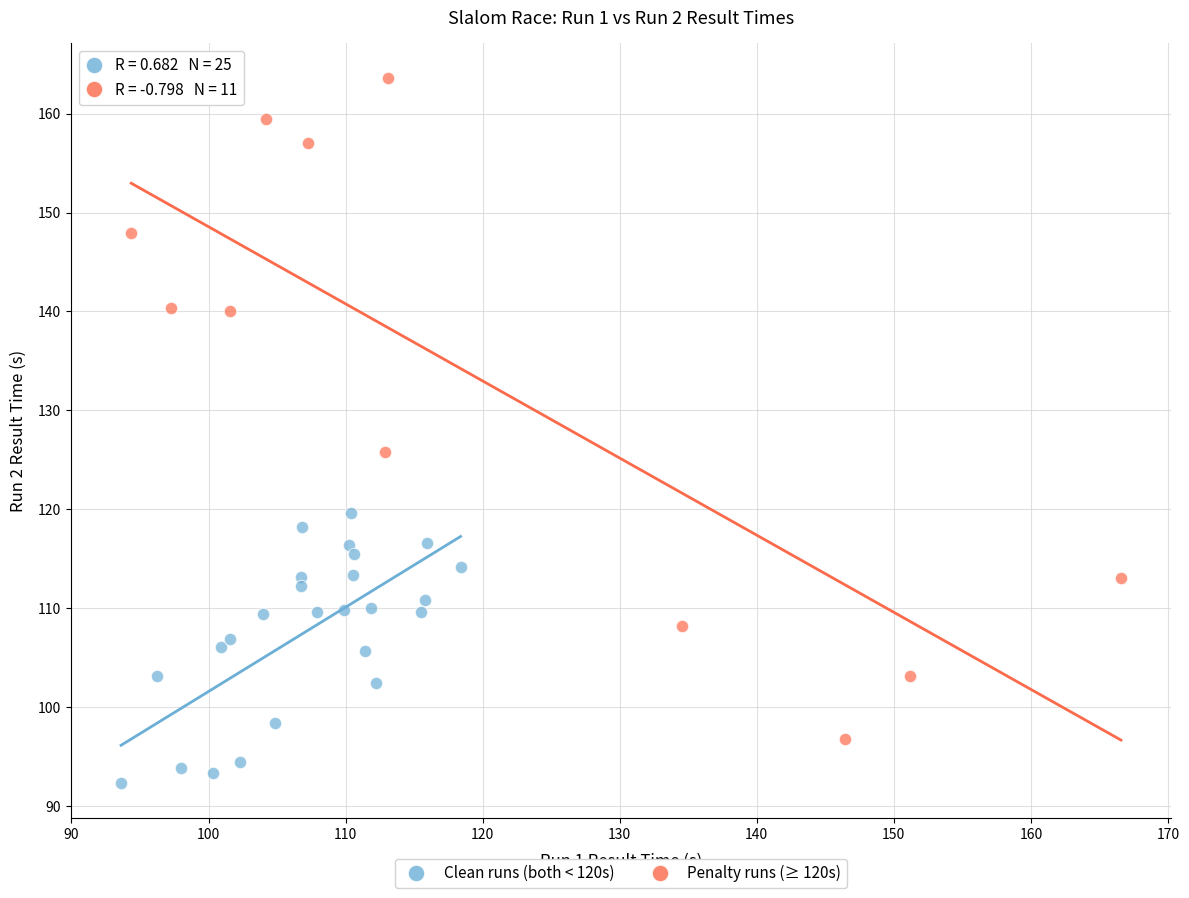

Which series has the widest spread of Y values?

Penalty runs (≥ 120s)